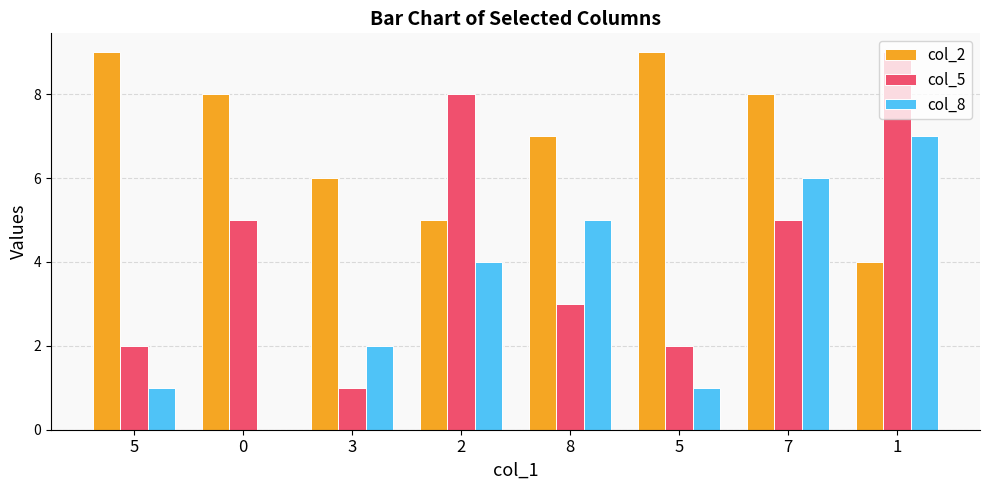

What is the total value across all series at 7?

19